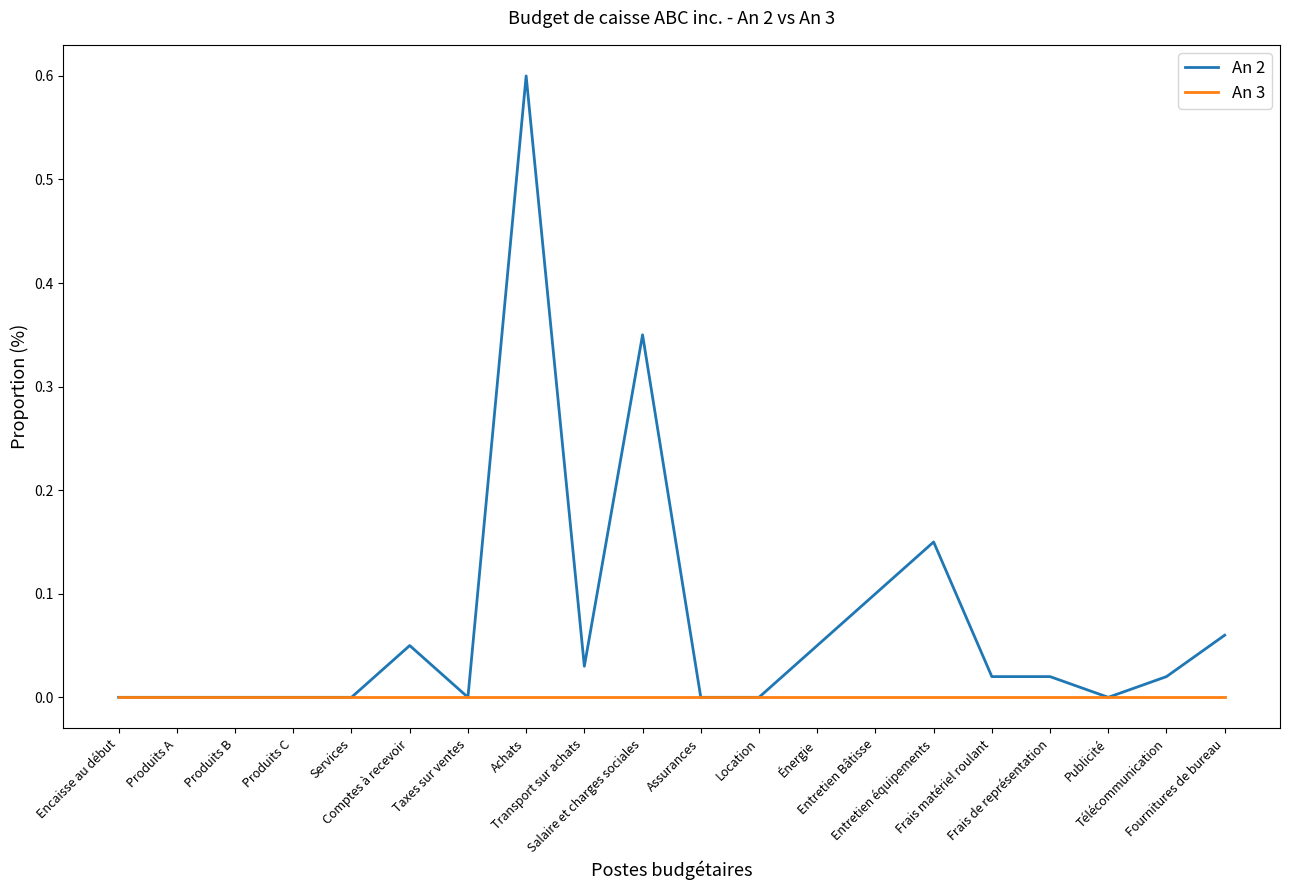

List the series in order of their overall mean, highest first.

An 2, An 3